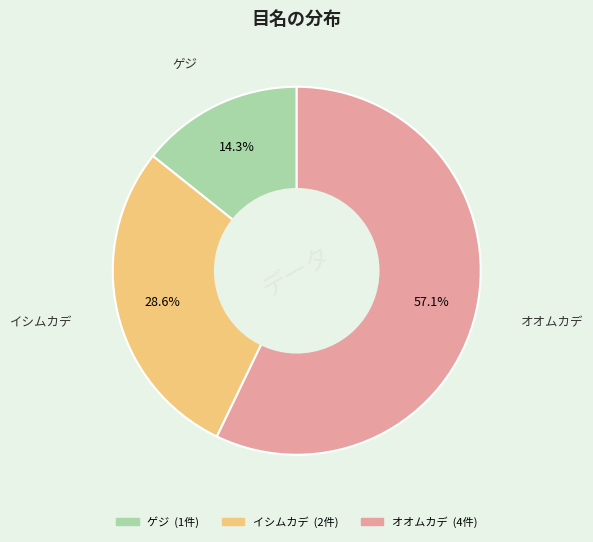

How many segments does this pie chart have?

3